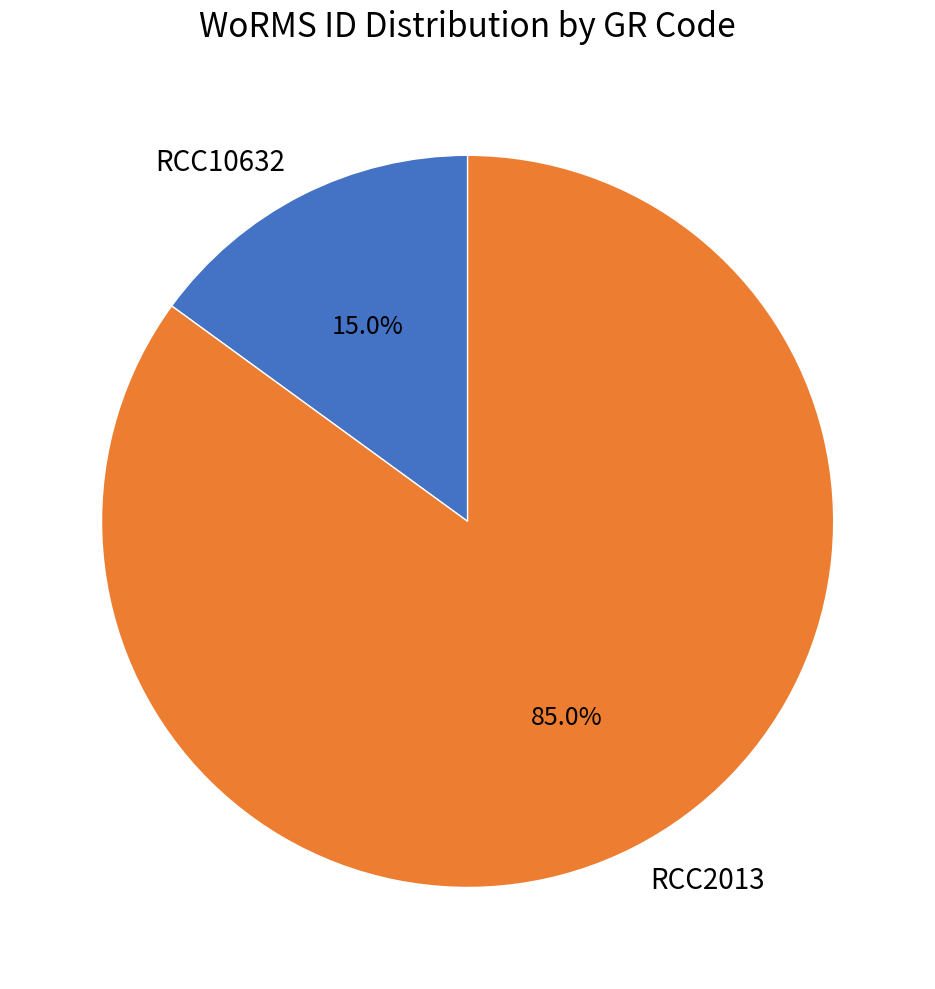

To the nearest percent, what percentage of the pie is RCC2013?

85%